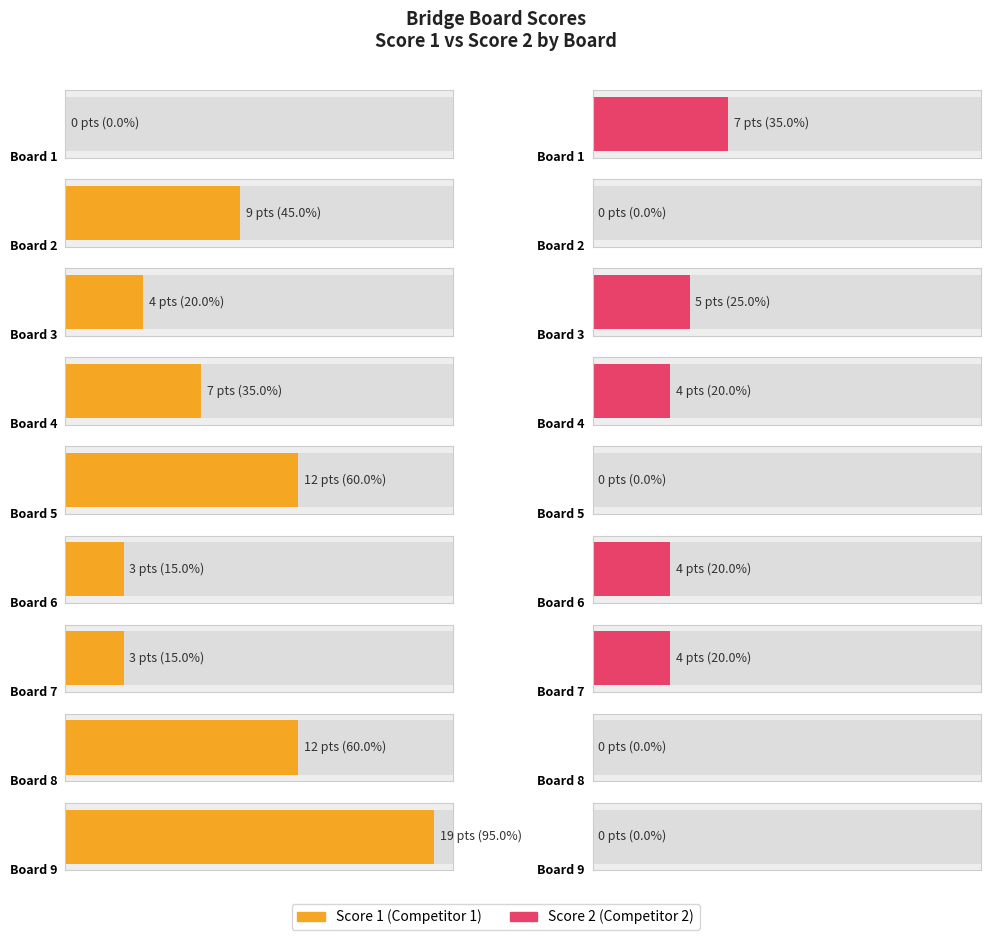

What is the spread (max minus min) of values at 8?

12